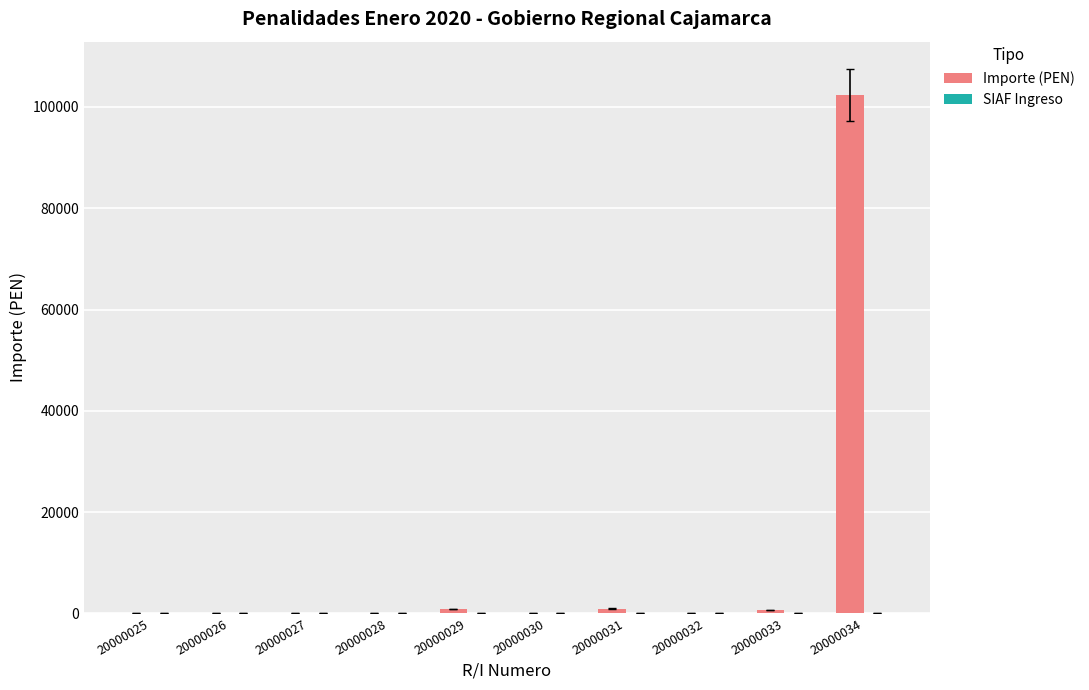

How many groups of bars are there?

10